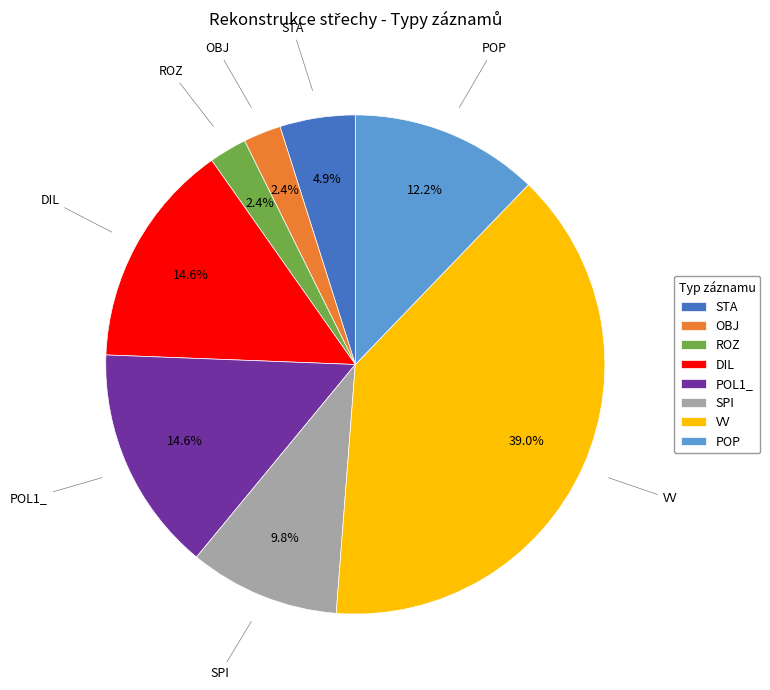

Does POL1_ account for over 50% of the chart?

No